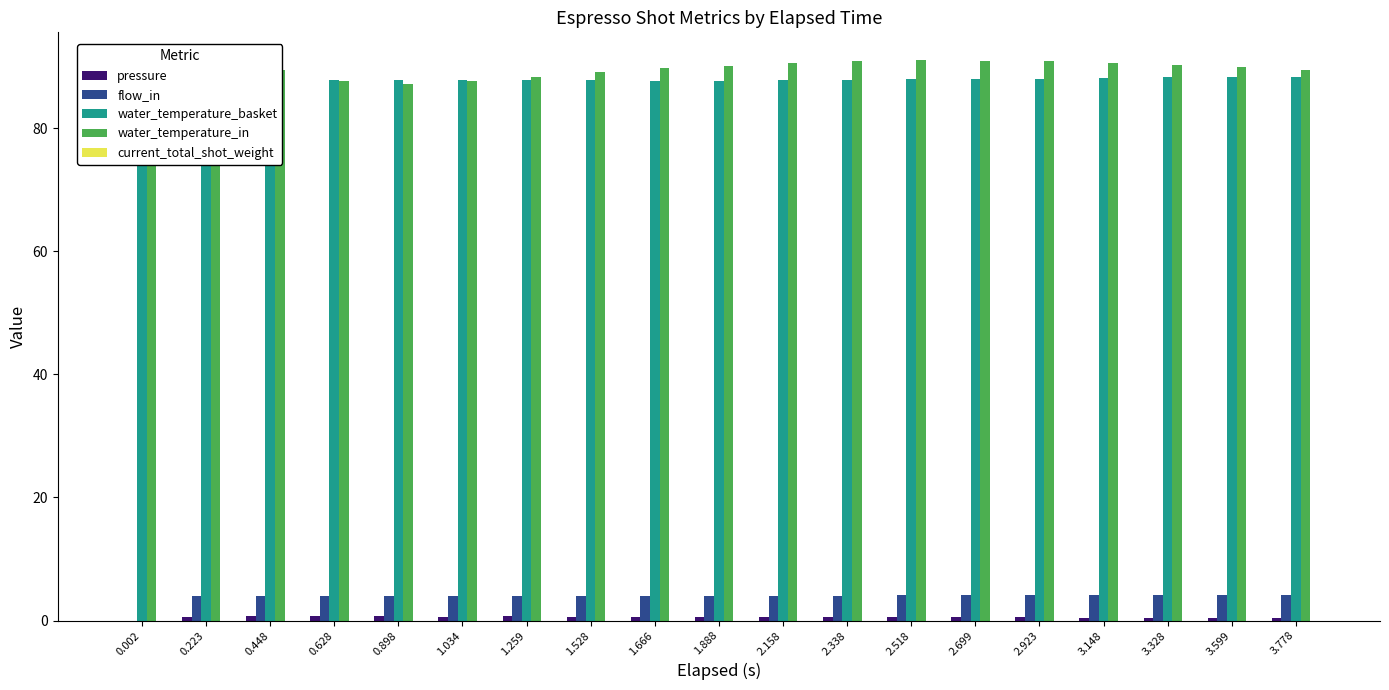

What is the difference between the maximum and minimum values in the water_temperature_basket series?

1.4